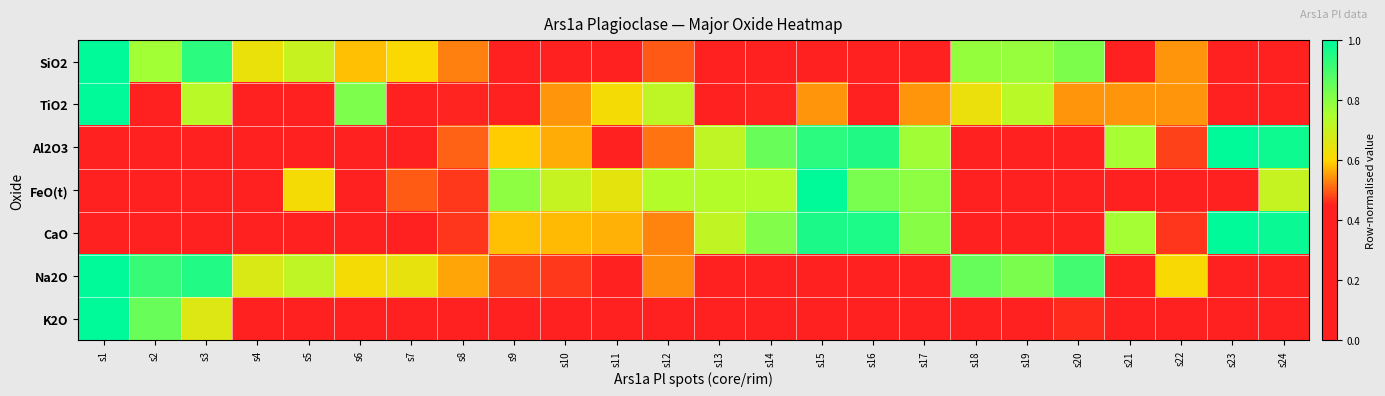

At which category is the sum across all series the highest?

s1